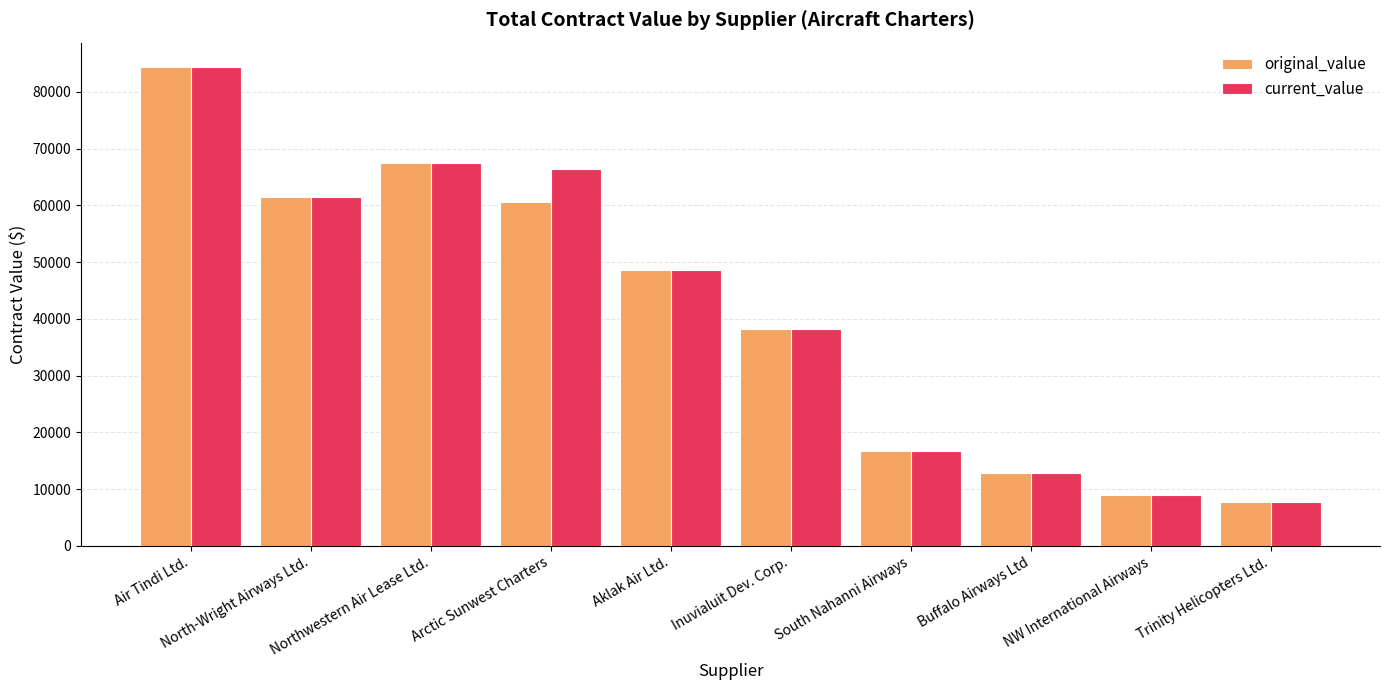

The value of current_value at NW International Airways is 9040.0. True or false?

True